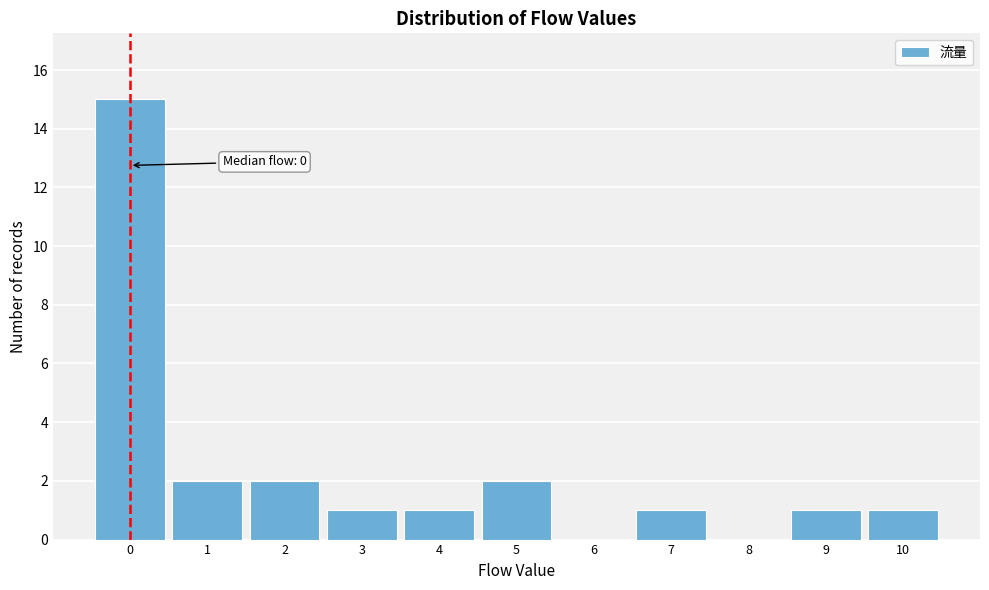

Reading left to right, transcribe all the data shown in this chart.

0=15	1=2	2=2	3=1	4=1	5=2	6=0	7=1	8=0	9=1	10=1